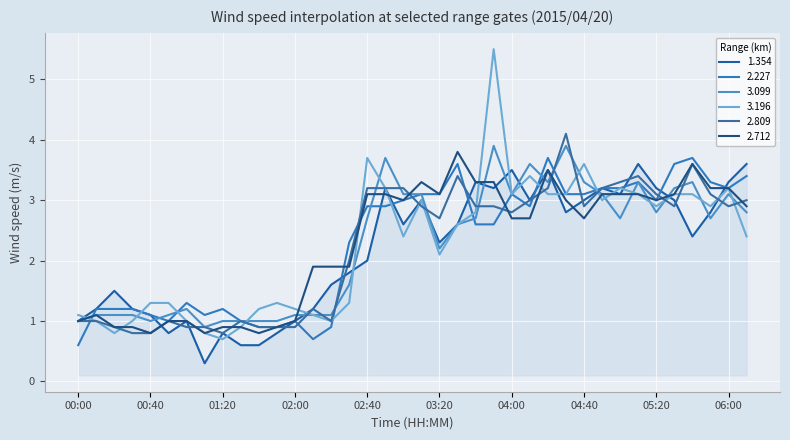

Which label corresponds to the smallest value in the chart?

01:10